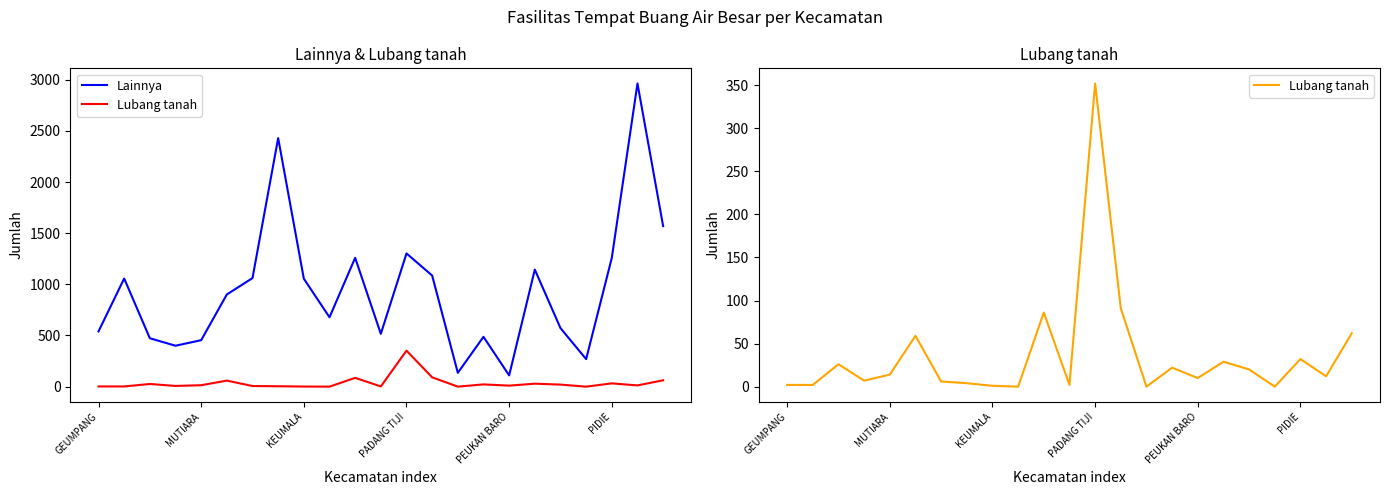

True or false: Lubang tanah has a value of 108 at 22.

False